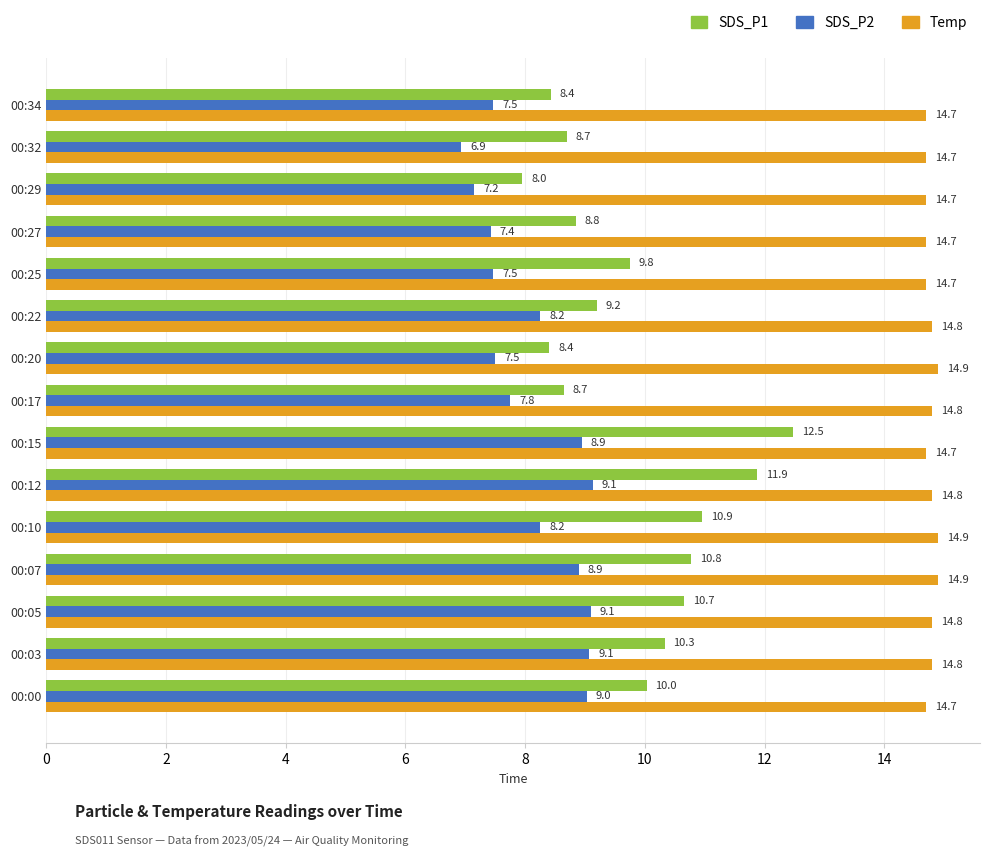

At how many categories does at least one series exceed 13?

15